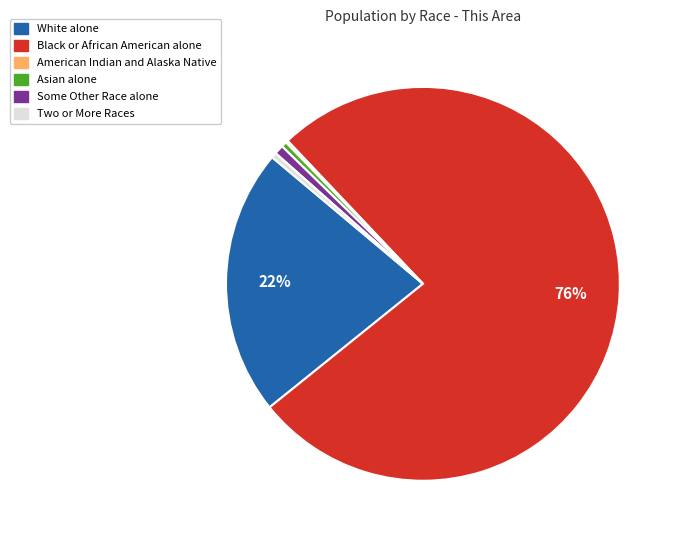

To the nearest percent, what is the combined percentage of Asian alone and Black or African American alone?

77%